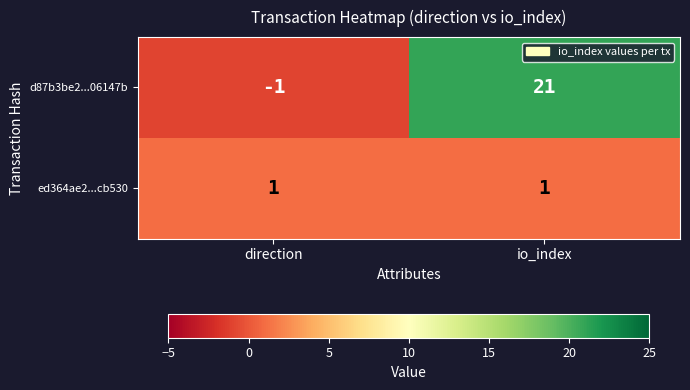

Which label corresponds to the largest value in the chart?

io_index